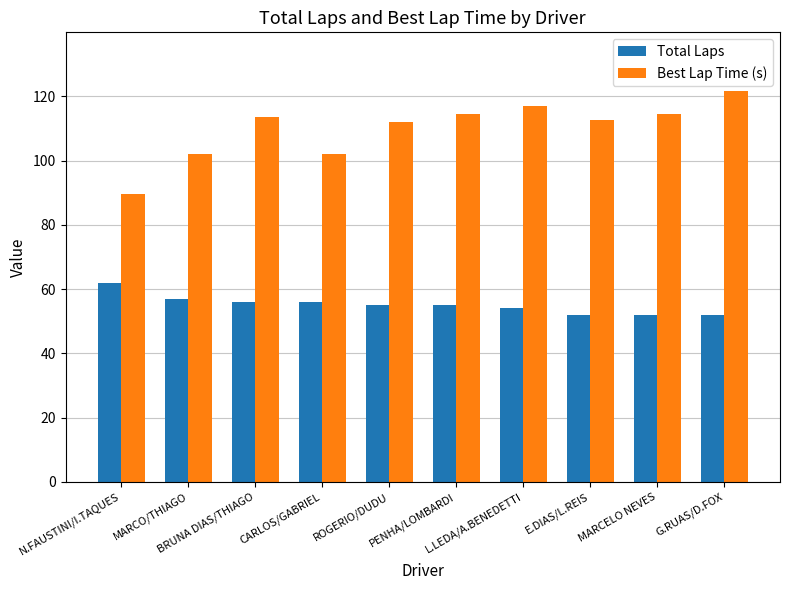

The Best Lap Time (s) series shows 102.0 at MARCO/THIAGO. True or false?

True